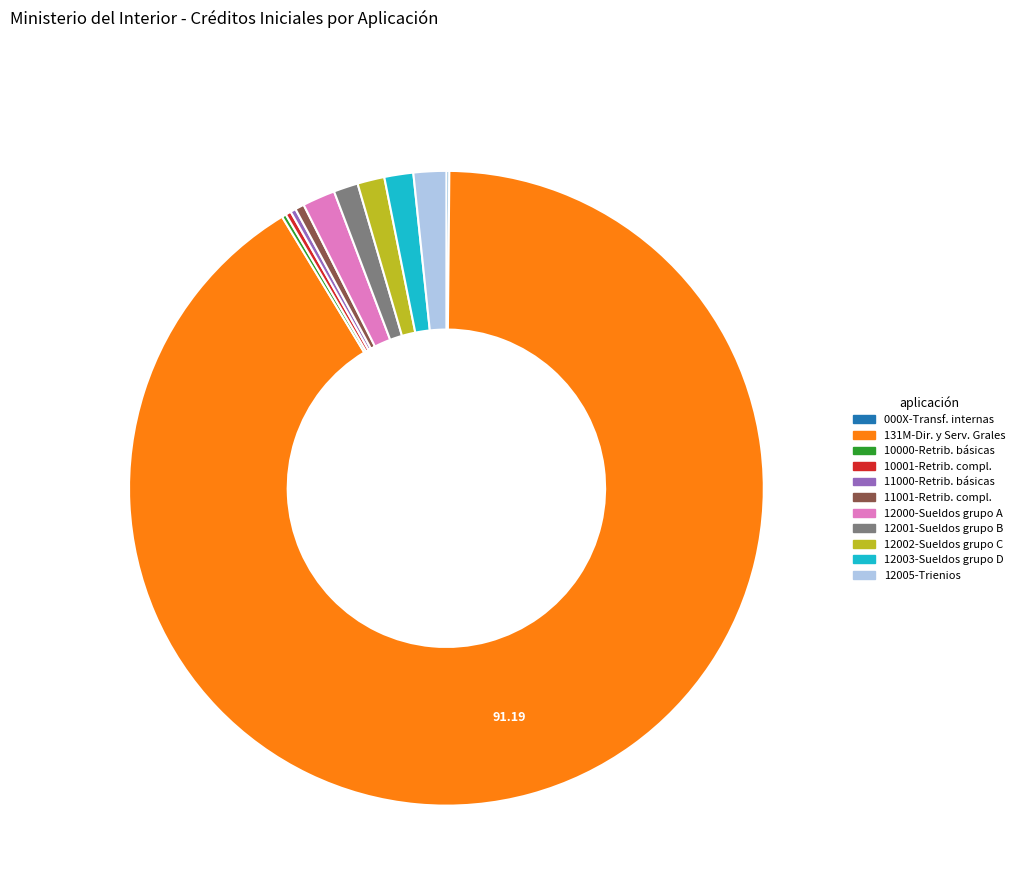

Is there any slice that represents more than half of the pie?

Yes